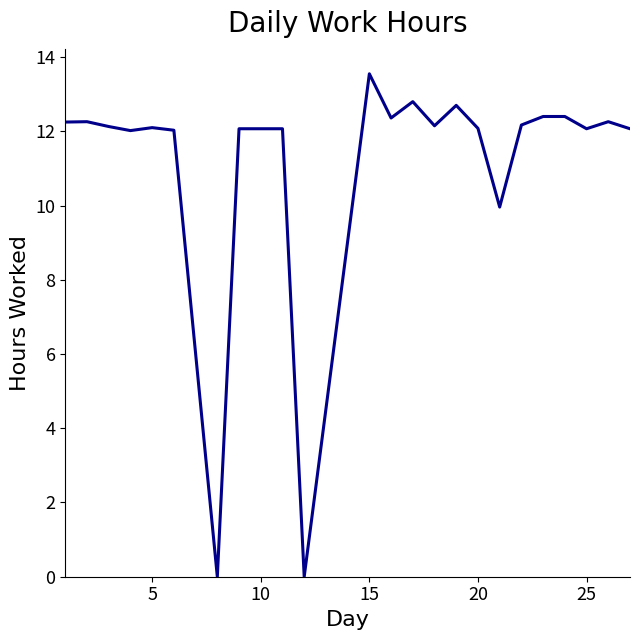

What is the greatest value displayed?

13.6